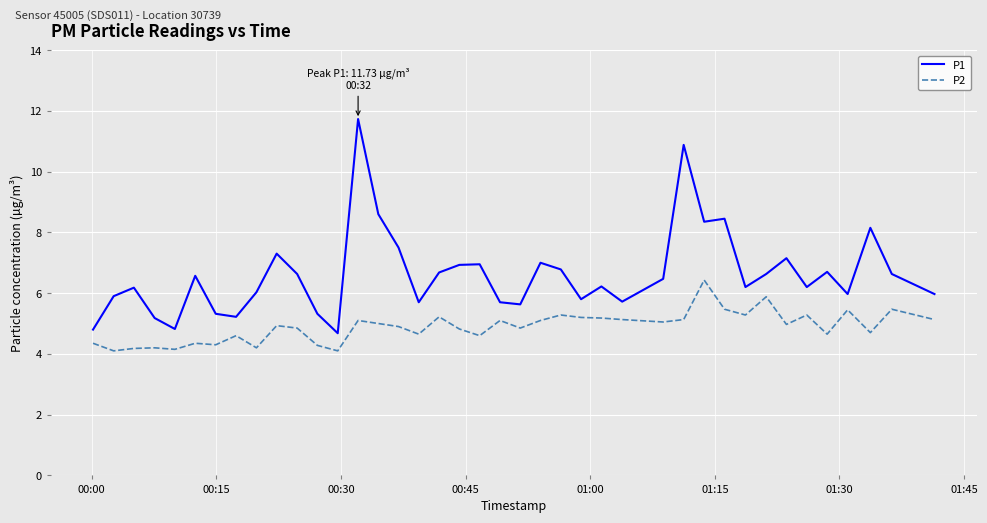

List the series in order of their overall mean, lowest first.

P2, P1